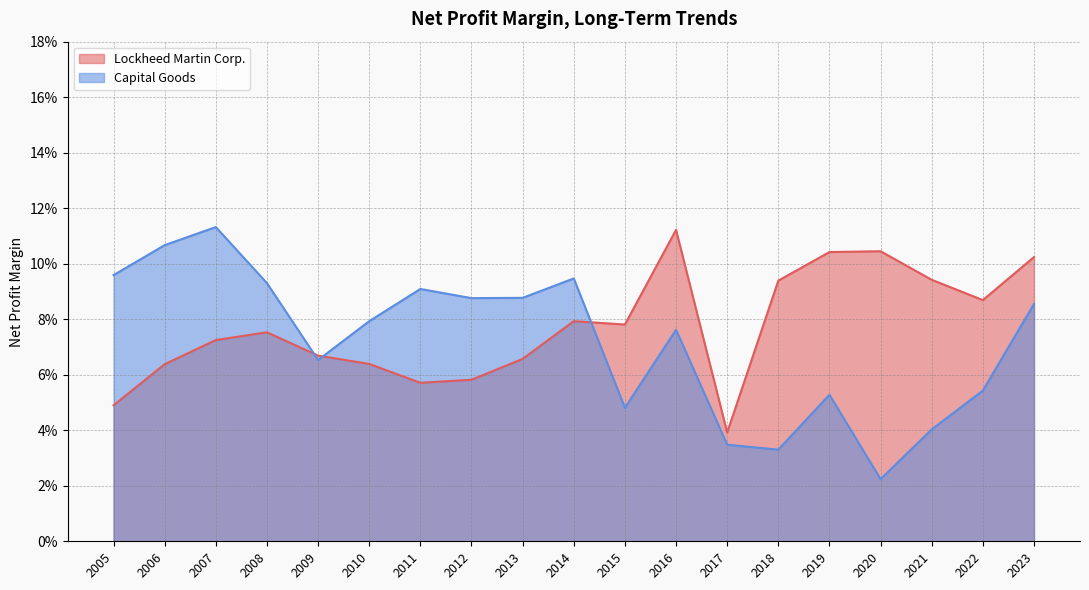

What are all the series names shown in the legend?

Lockheed Martin Corp., Capital Goods